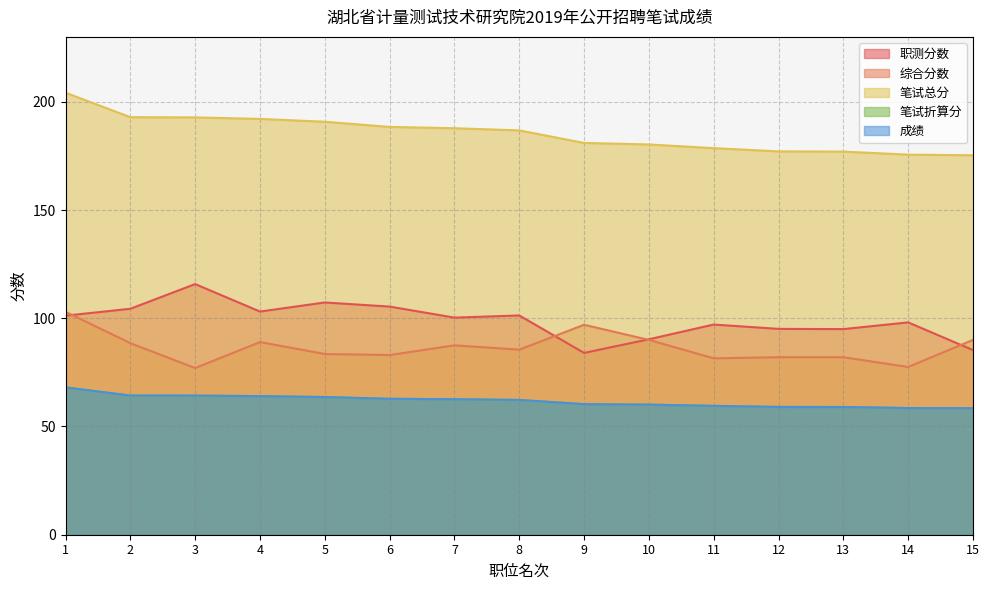

What is the sum of all 笔试总分 values?

2780.7